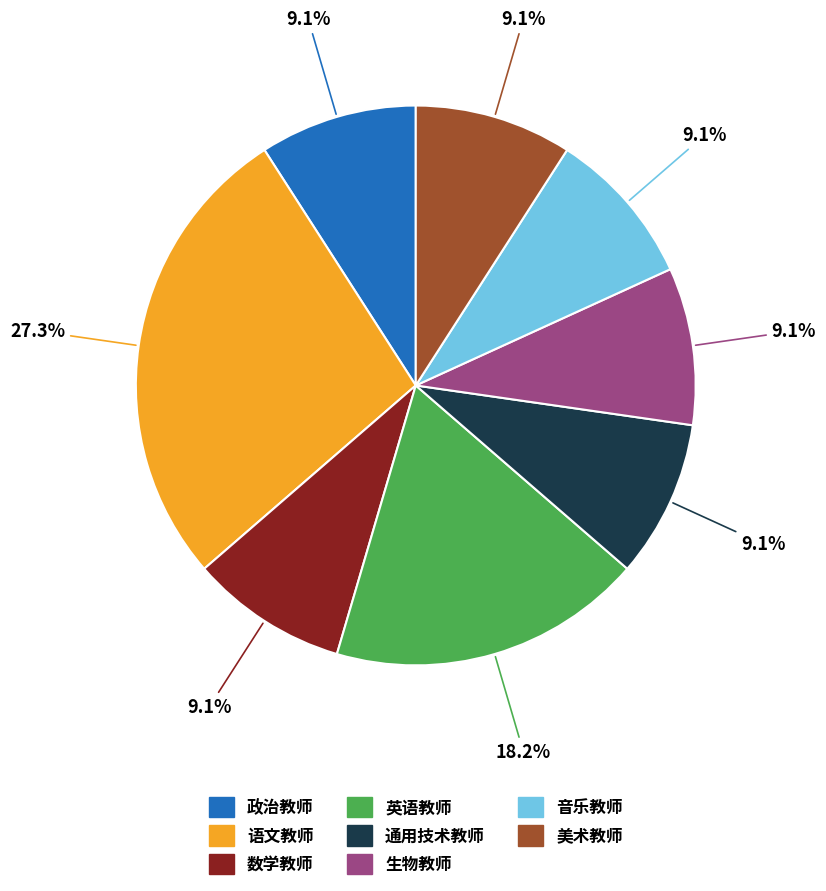

How much of the chart is everything except 英语教师?

81.8%